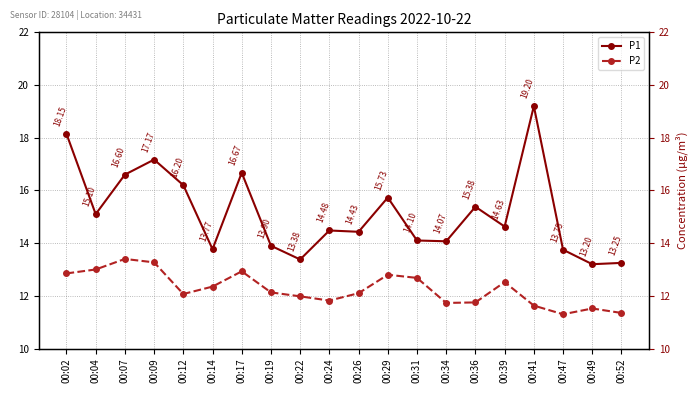

True or false: P2 has more than 0 points higher than both neighbors.

True